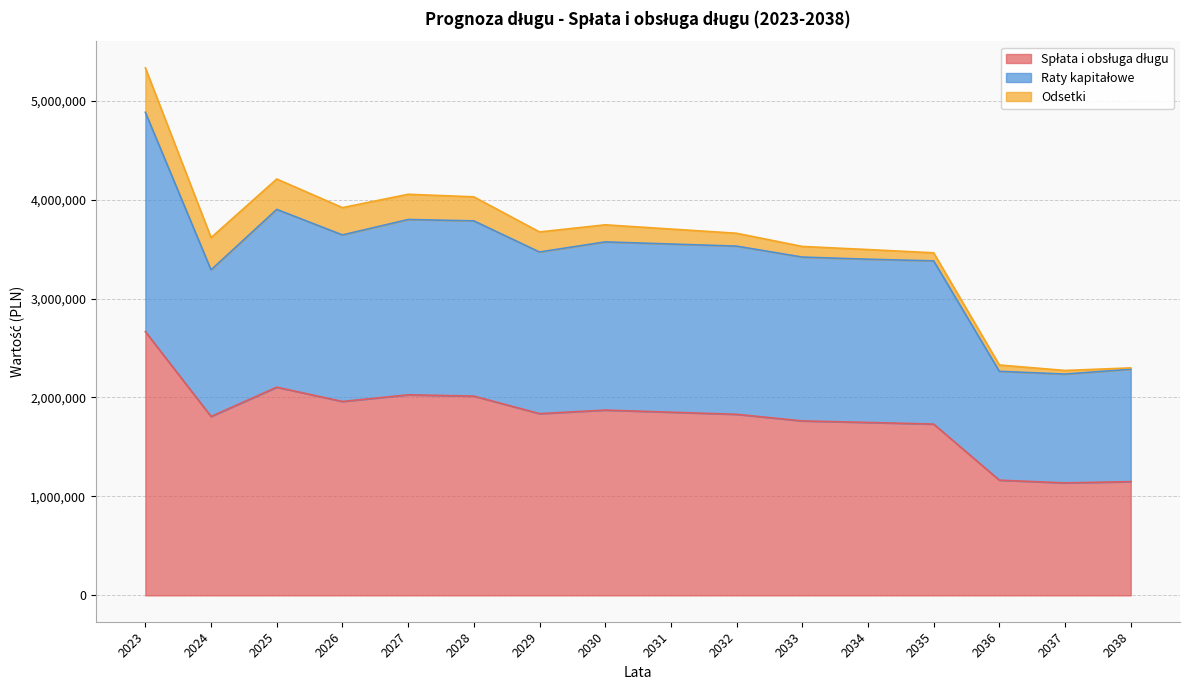

What is the total value across all series at 2029?

3673530.2